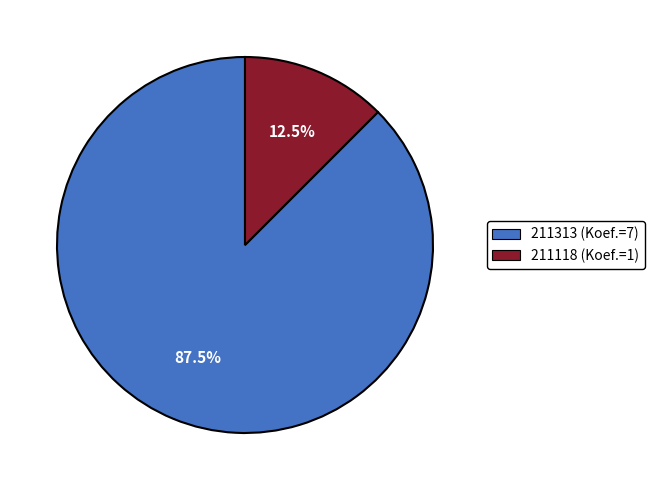

To the nearest percent, what is the average slice percentage?

50%